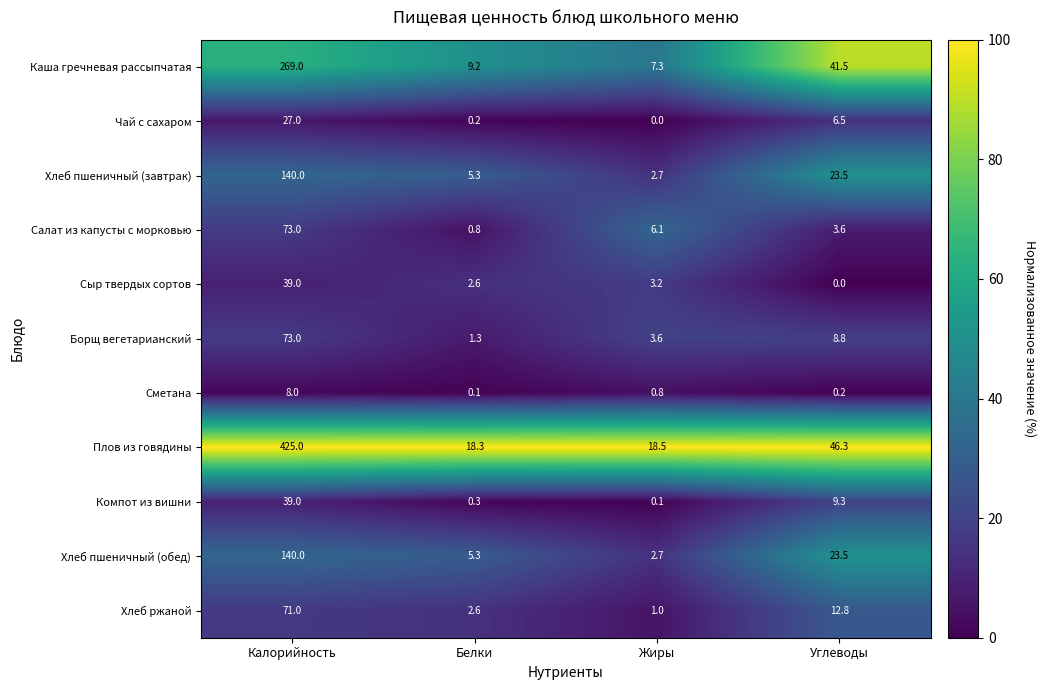

Count the number of categories in the chart.

4